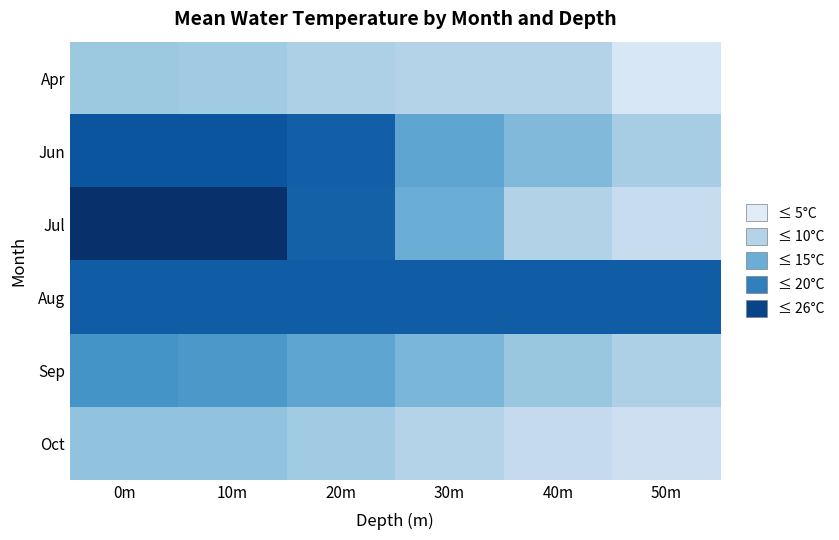

How many data points does each series have?

6